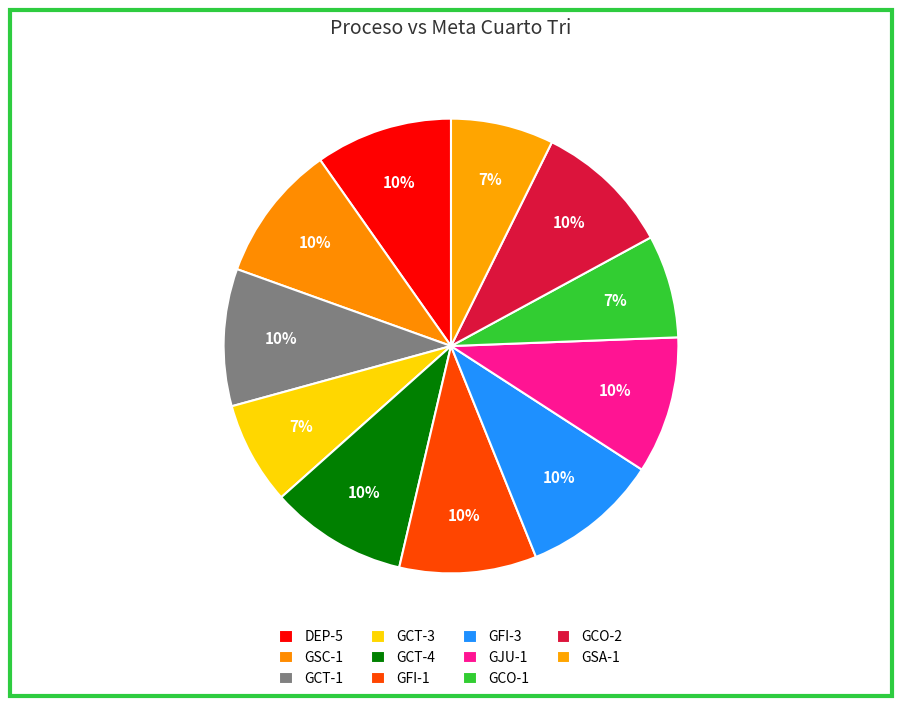

Combined, what portion of the pie is GSA-1 and GCT-3?

14.6%